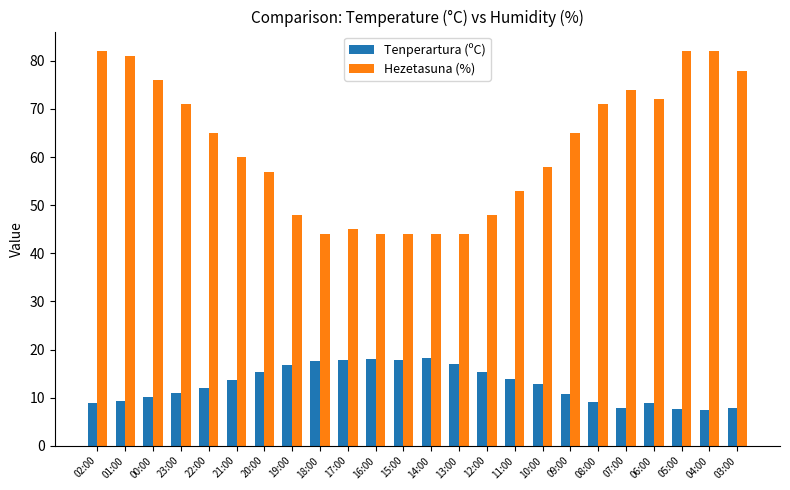

List the series in order of their peak value, highest first.

Hezetasuna (%), Tenperartura (ºC)